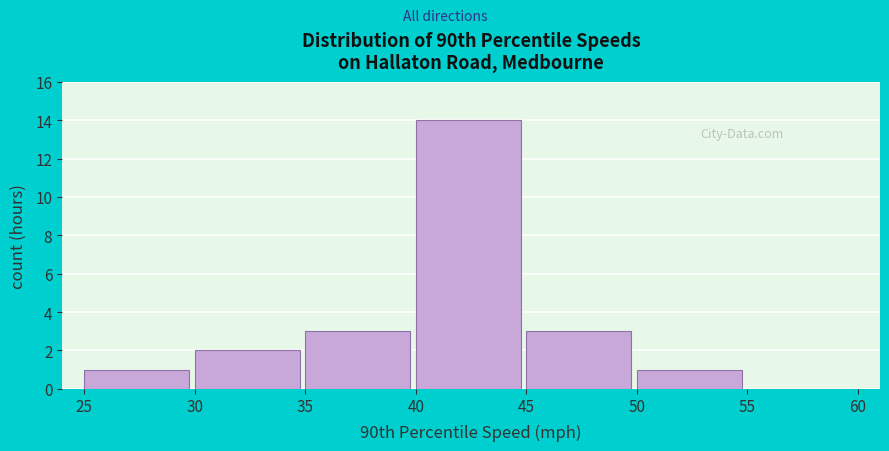

Over which range of the x-axis is the bar tallest?

40 to 45